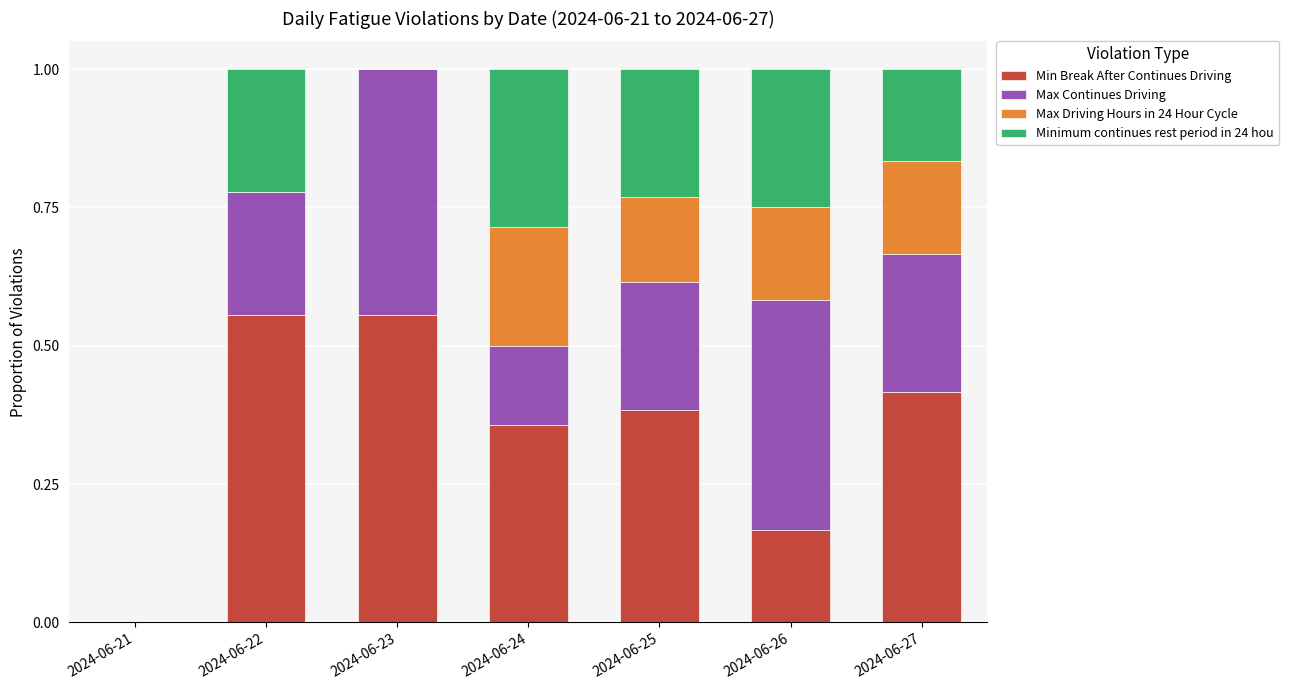

What is the total value across all series at 2024-06-25?

1.0